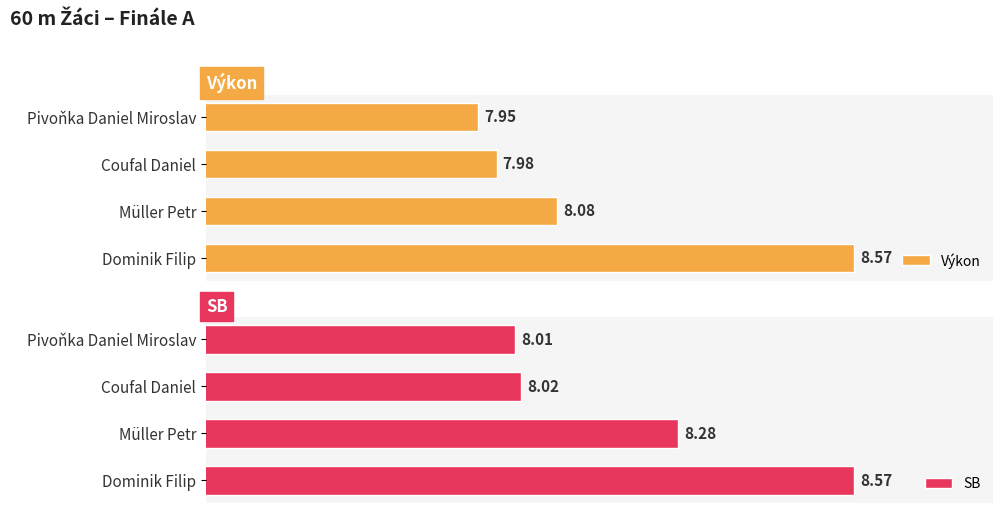

List the series in order of their peak value, lowest first.

Výkon, SB